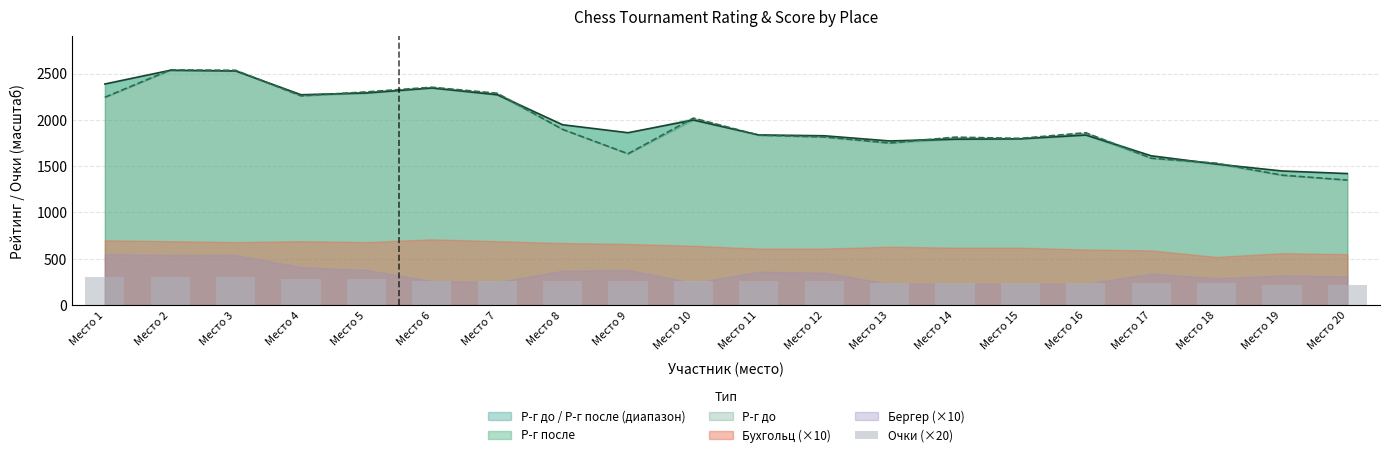

What is the ratio of the value at Место 14 to the value at Место 3?

0.8